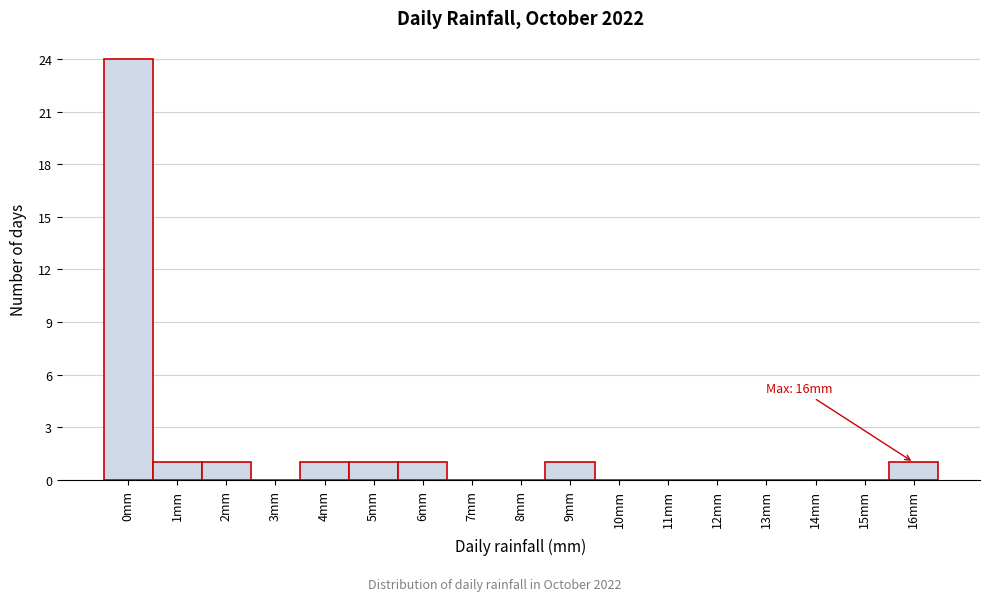

Which range on the x-axis has the tallest bar?

-0.5 to 0.5